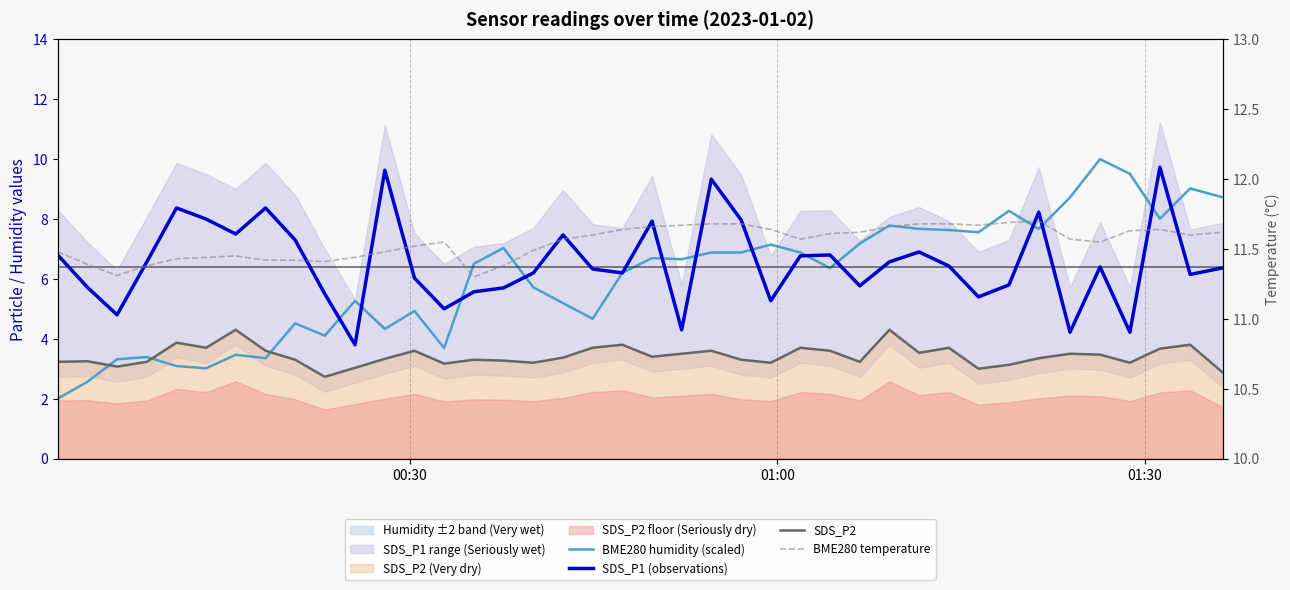

What is the lowest value of the BME280 humidity (scaled) series?

2.0